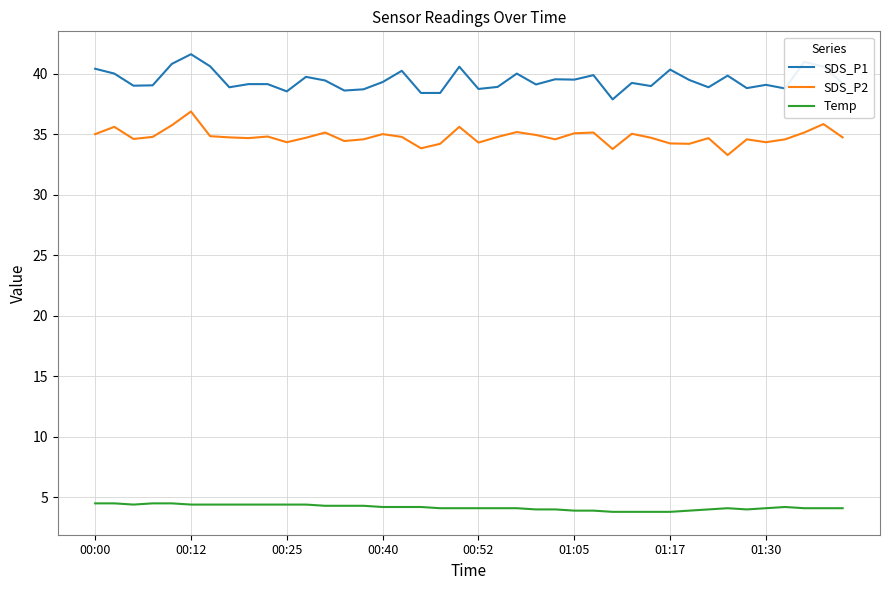

What is the highest value of the SDS_P2 series?

36.9